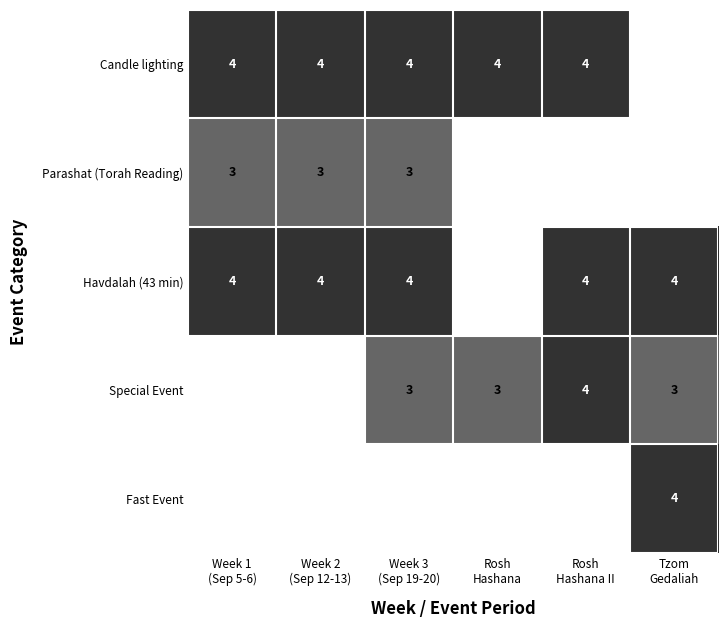

At Week 3 (Sep 19-20), list the series in order from smallest to largest.

Fast Event, Parashat (Torah Reading), Special Event, Candle lighting, Havdalah (43 min)